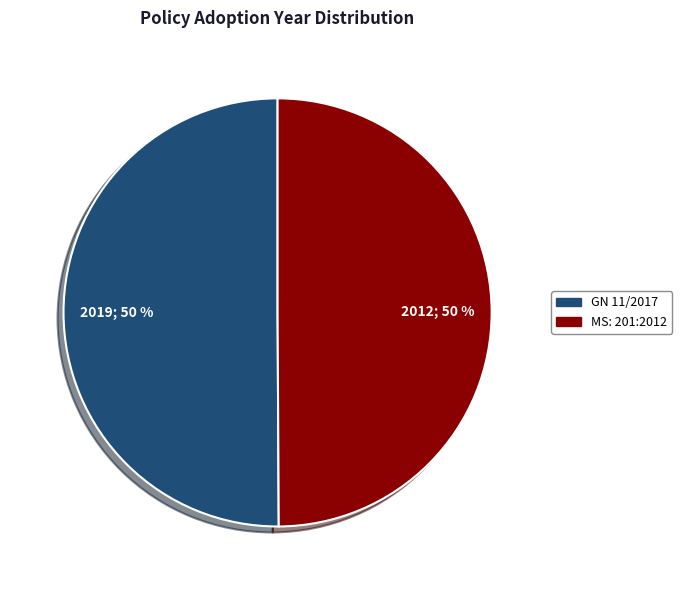

Count the number of slices in the pie.

2